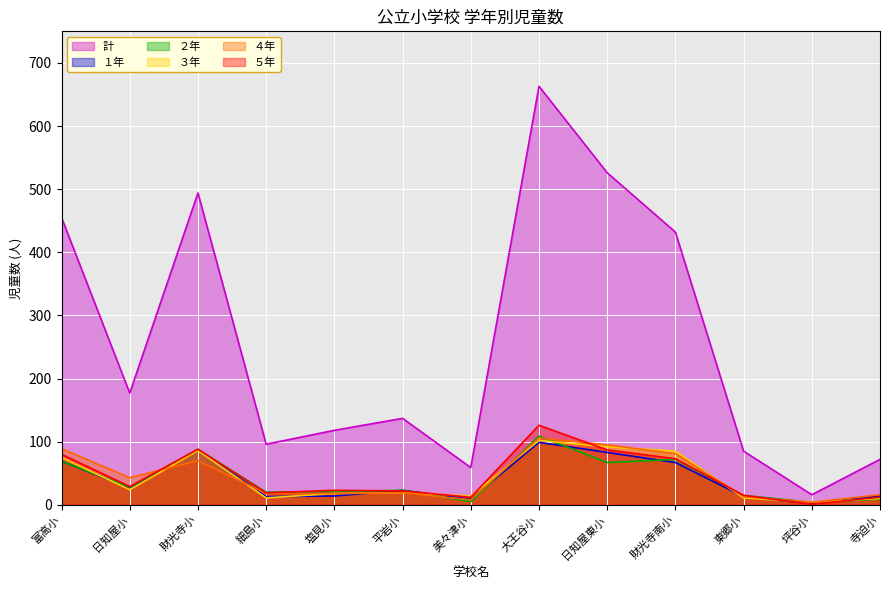

At 富高小, list the series in order from largest to smallest.

計, ４年, ５年, ３年, １年, ２年